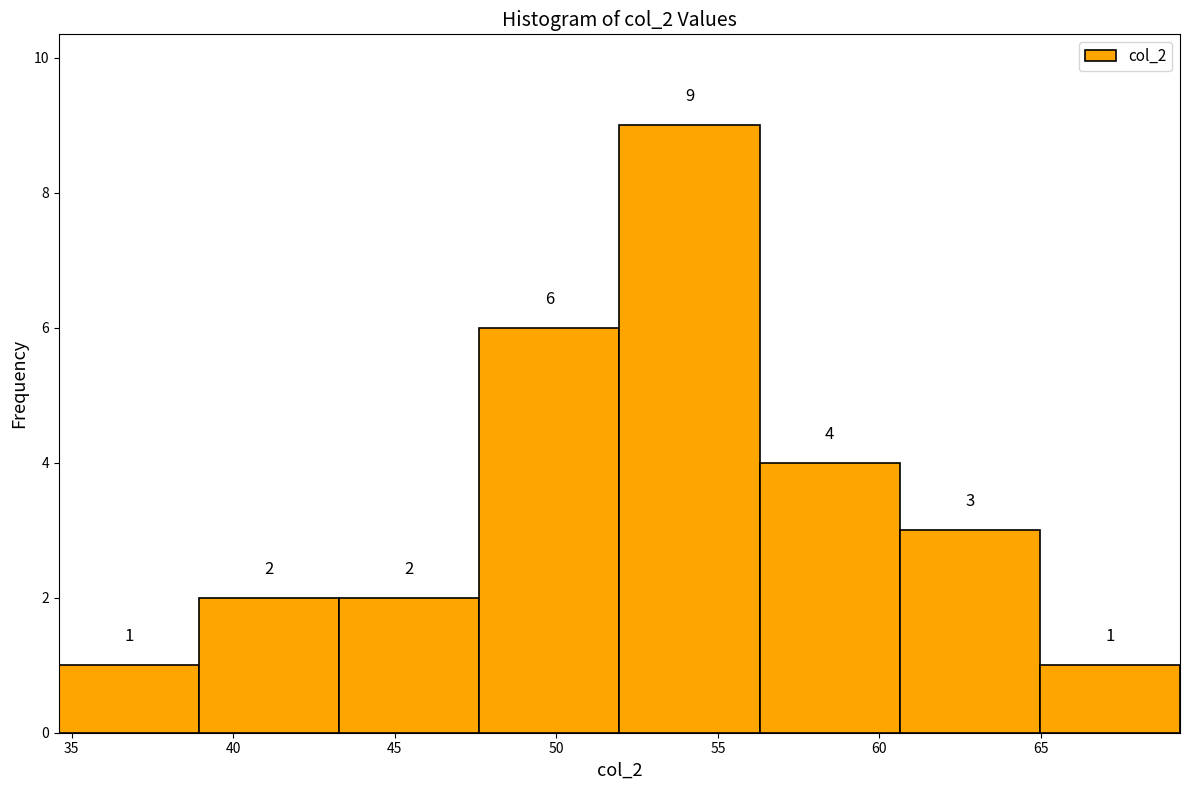

Reading left to right, transcribe this chart: for each bar, give the range it covers on the x-axis and its height. The bar edges are not printed on the chart, so give them approximately, as read against the axis.

34.5 to 39.0: 1
39.0 to 43.5: 2
43.5 to 47.5: 2
47.5 to 52.0: 6
52.0 to 56.5: 9
56.5 to 60.5: 4
60.5 to 65.0: 3
65.0 to 69.5: 1